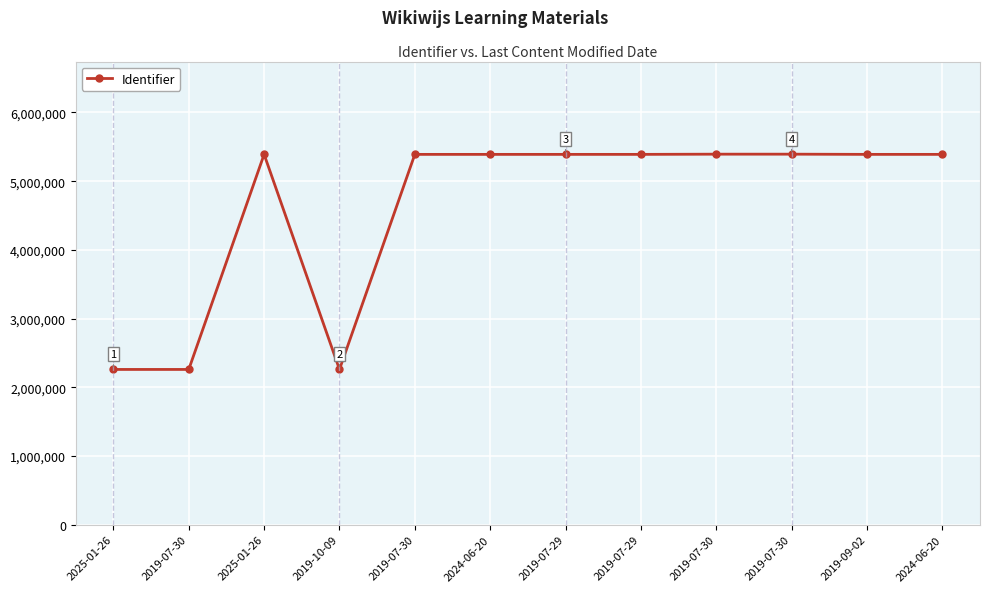

What is the label of the 4th point from the right?

2019-07-30